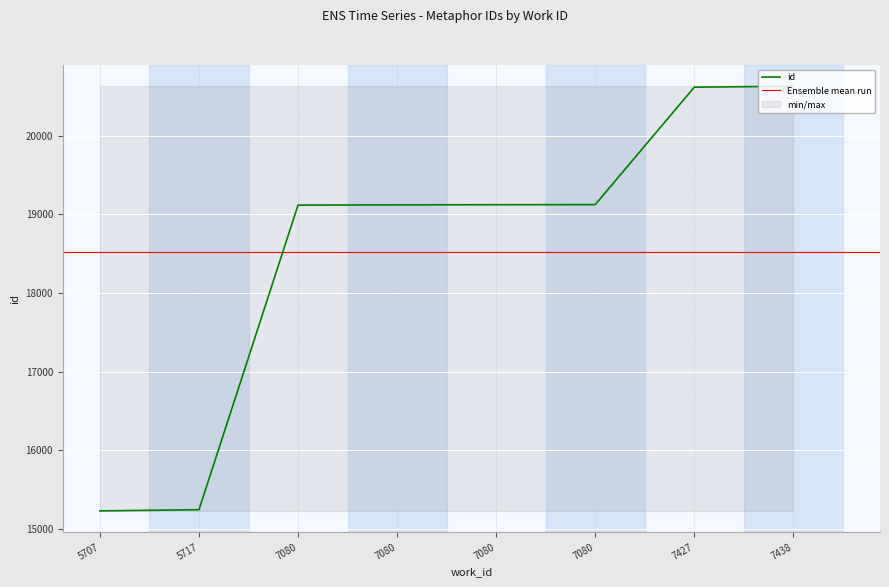

Reading right to left, extract all data points from this chart.

7438=20629	7427=20617	7080=19124	7080=19123	7080=19121	7080=19118	5717=15246	5707=15231